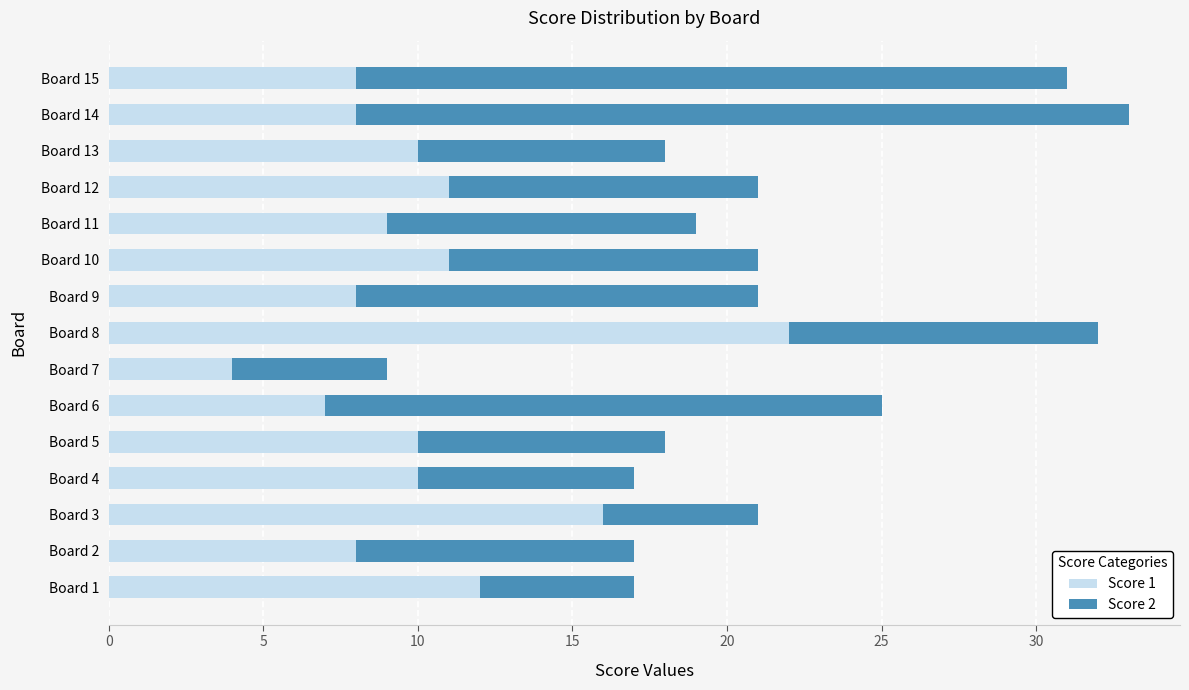

What is the highest value of the Score 1 series?

22